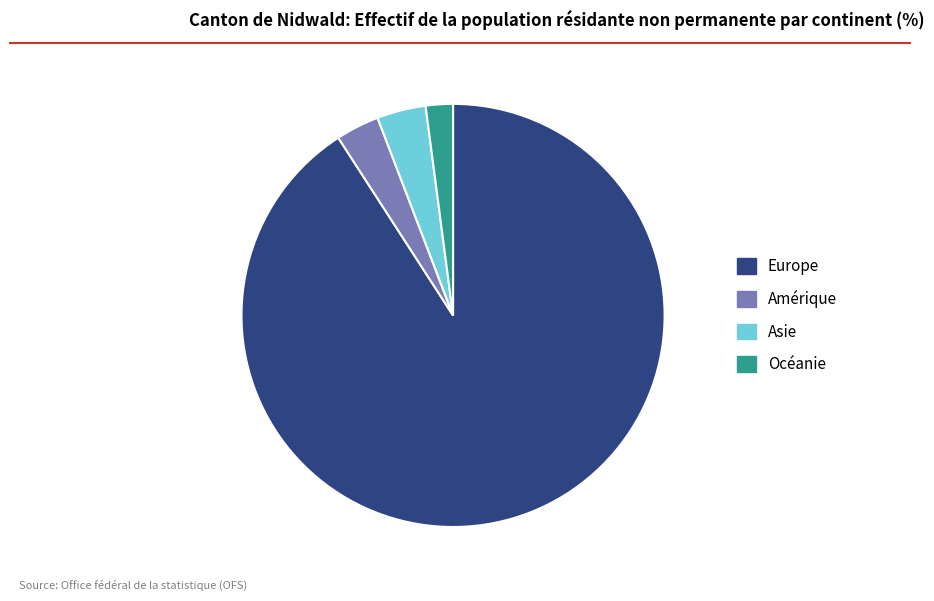

Which has a higher value, Asie or Océanie?

Asie